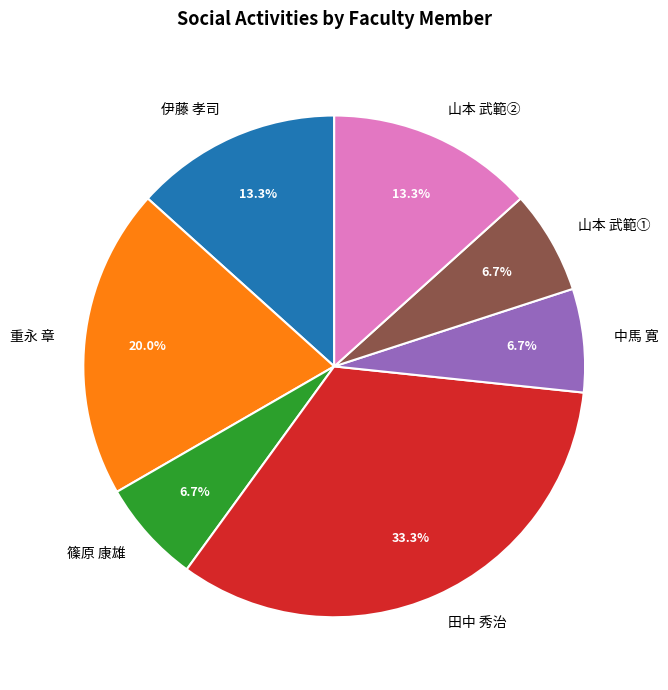

What is the largest slice in the pie chart?

田中 秀治